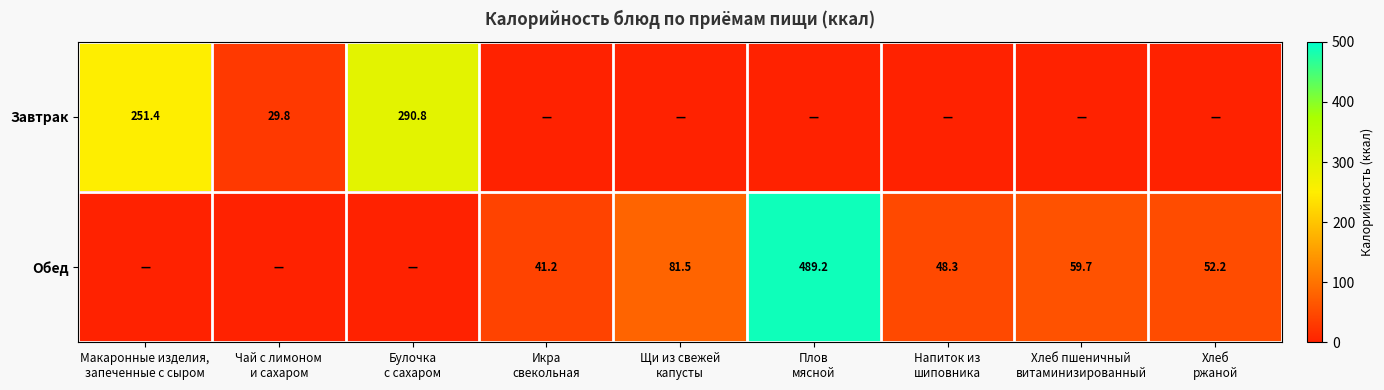

Which has a higher value, Плов
мясной or Напиток из
шиповника?

Плов
мясной